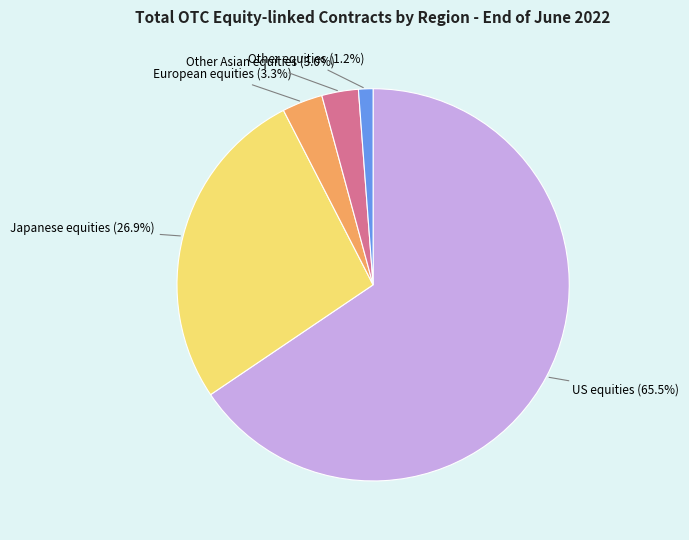

What is the majority slice?

US equities